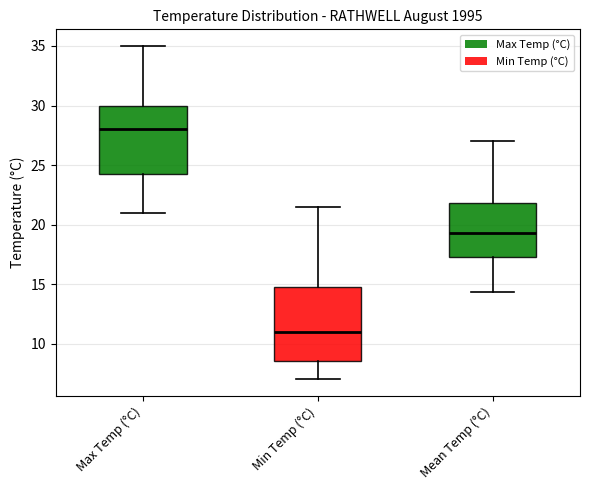

Reading left to right, transcribe this box plot: for each box, give where its median line is, the range the box spans, and where its two whiskers end, as read against the y-axis. The values are not printed on the chart, so give them approximately, as read against the axis.

Max Temp (°C): median 28.0, box 24.5 to 30.0, whiskers 21.0 to 35.0
Min Temp (°C): median 11.0, box 8.5 to 15.0, whiskers 7.0 to 21.5
Mean Temp (°C): median 19.5, box 17.5 to 22.0, whiskers 14.5 to 27.0